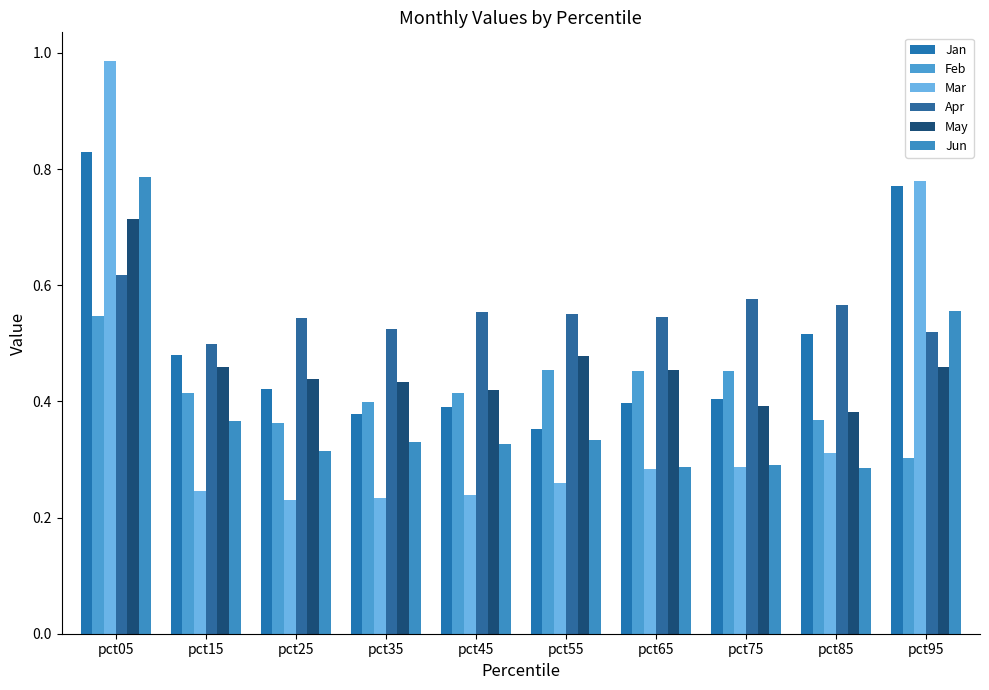

How many categories are shown in the chart?

10